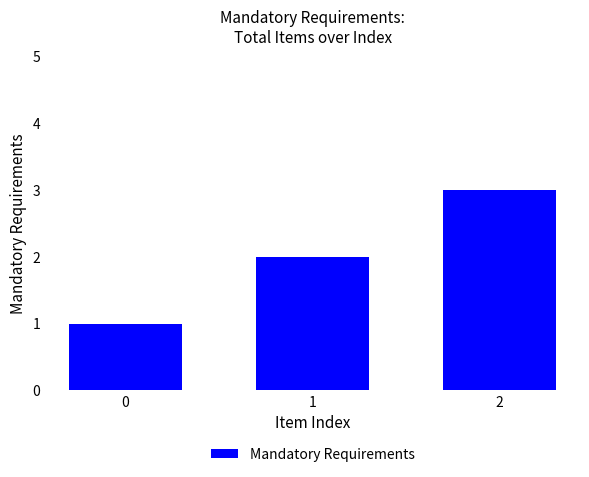

What is the greatest value displayed?

3